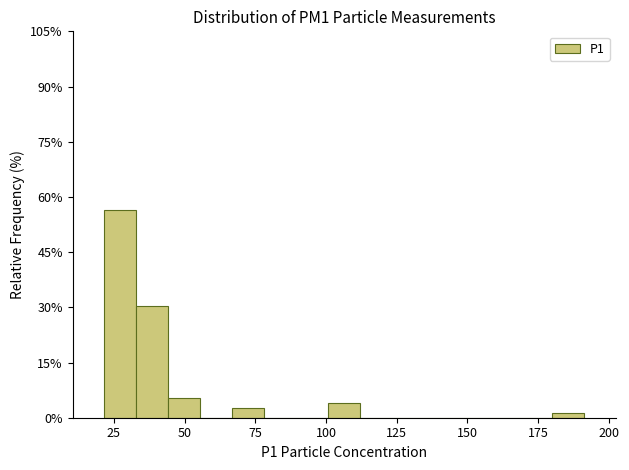

Around what value on the x-axis is the tallest bar? Give the approximate position of its centre, as read against the axis.

25